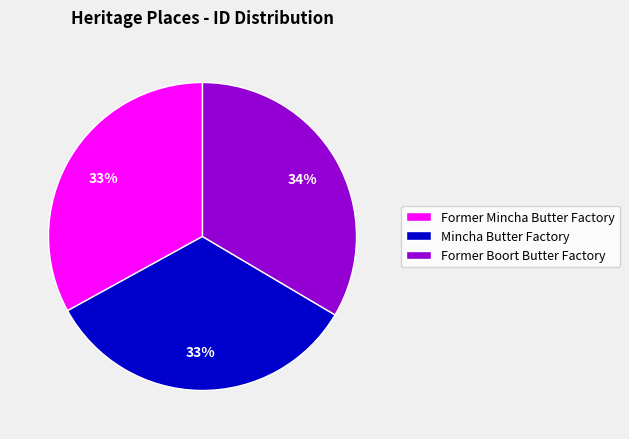

What is the ratio of the value at Mincha Butter Factory to the value at Former Mincha Butter Factory?

1.0